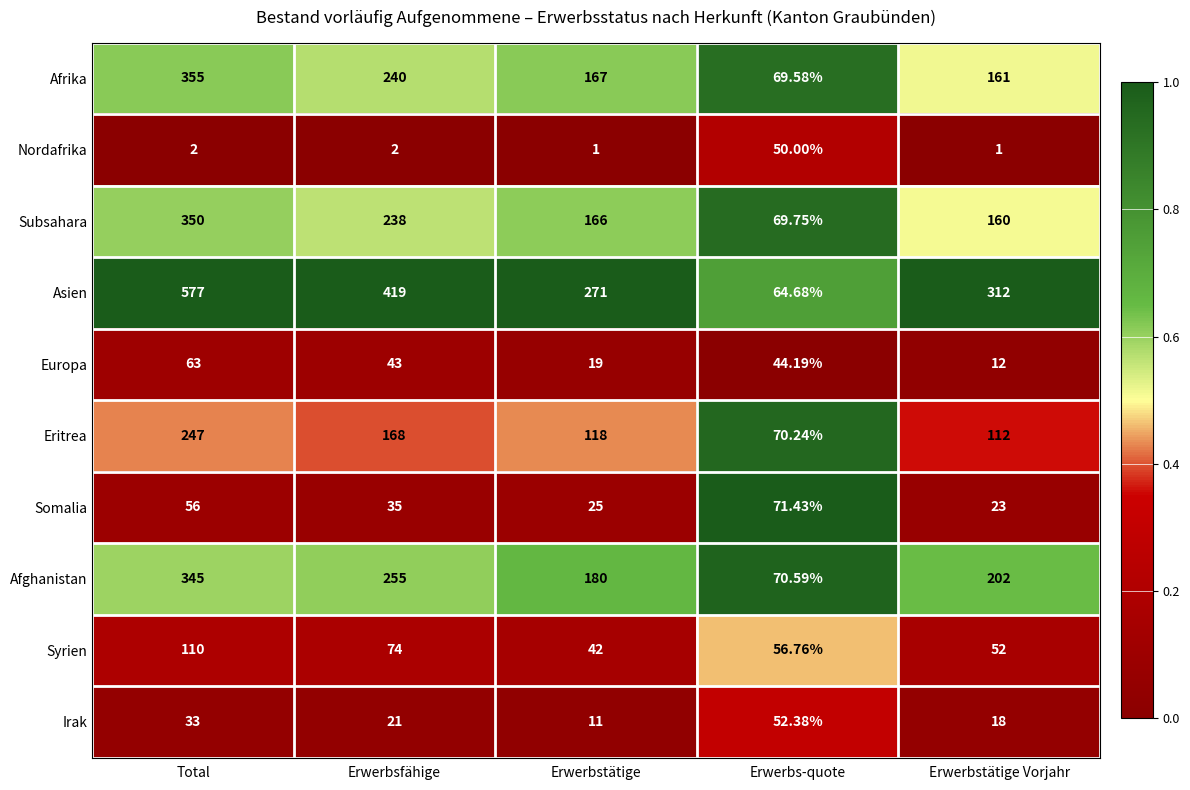

Which series has the largest range (max minus min)?

Asien